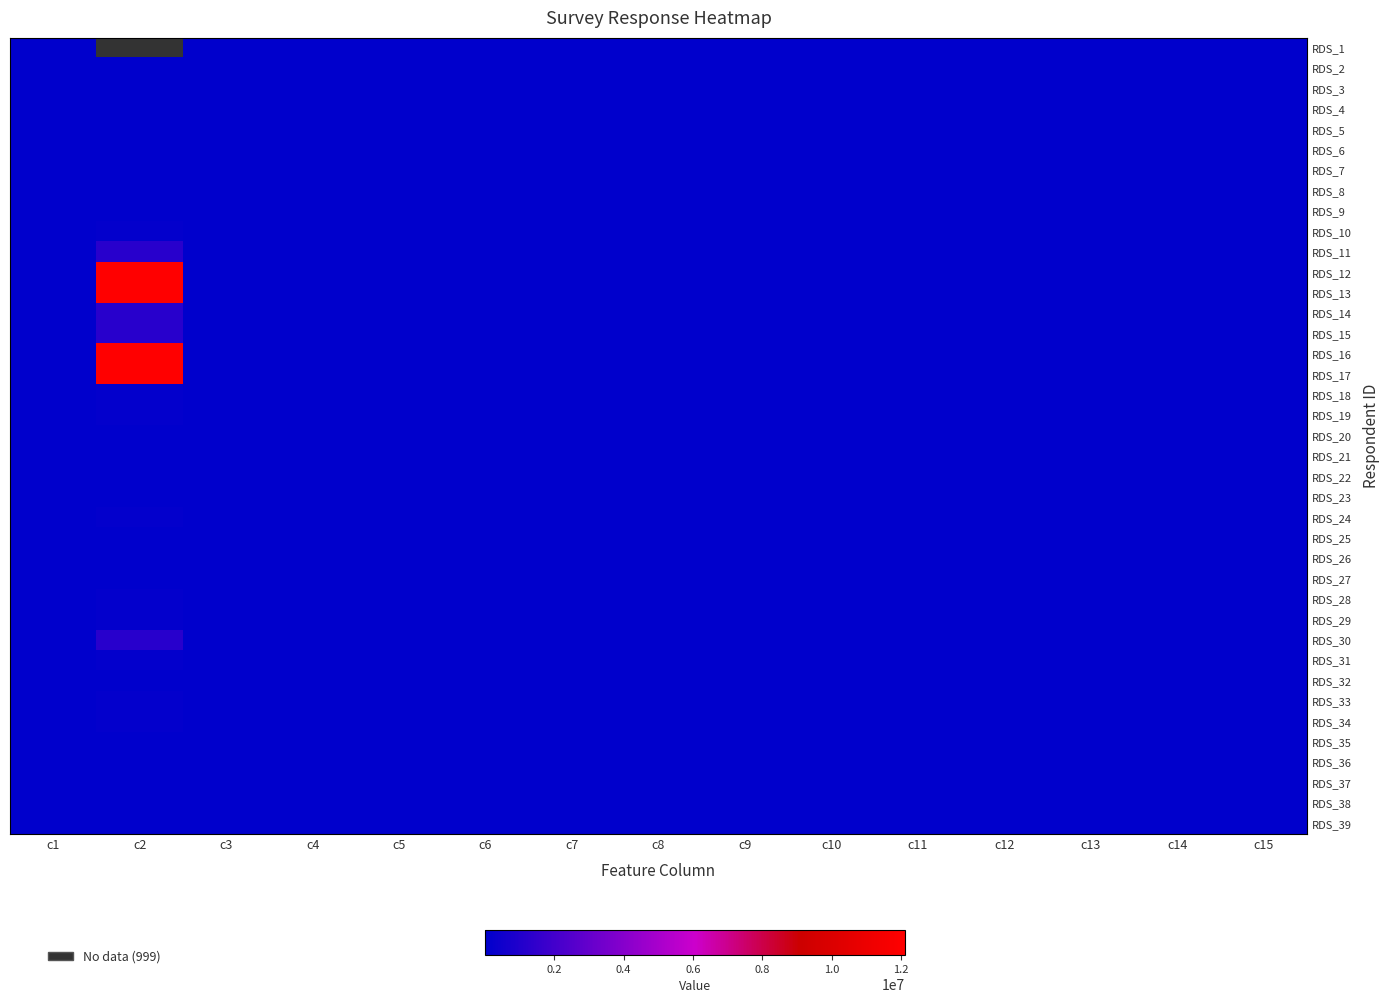

Between c2 and c9, which series saw the biggest shift?

RDS_17